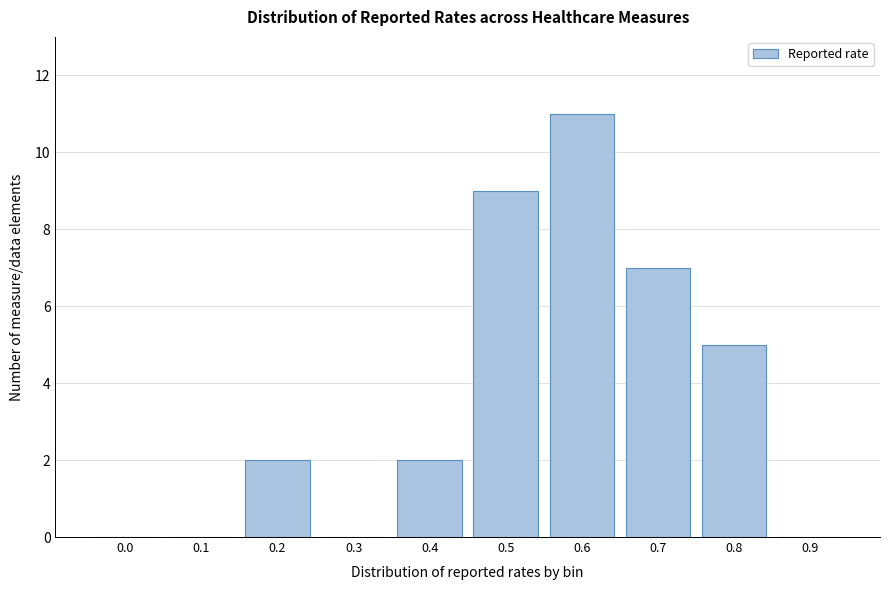

Reading right to left, list all the values displayed in this chart.

0.9=0	0.8=5	0.7=7	0.6=11	0.5=9	0.4=2	0.3=0	0.2=2	0.1=0	0.0=0